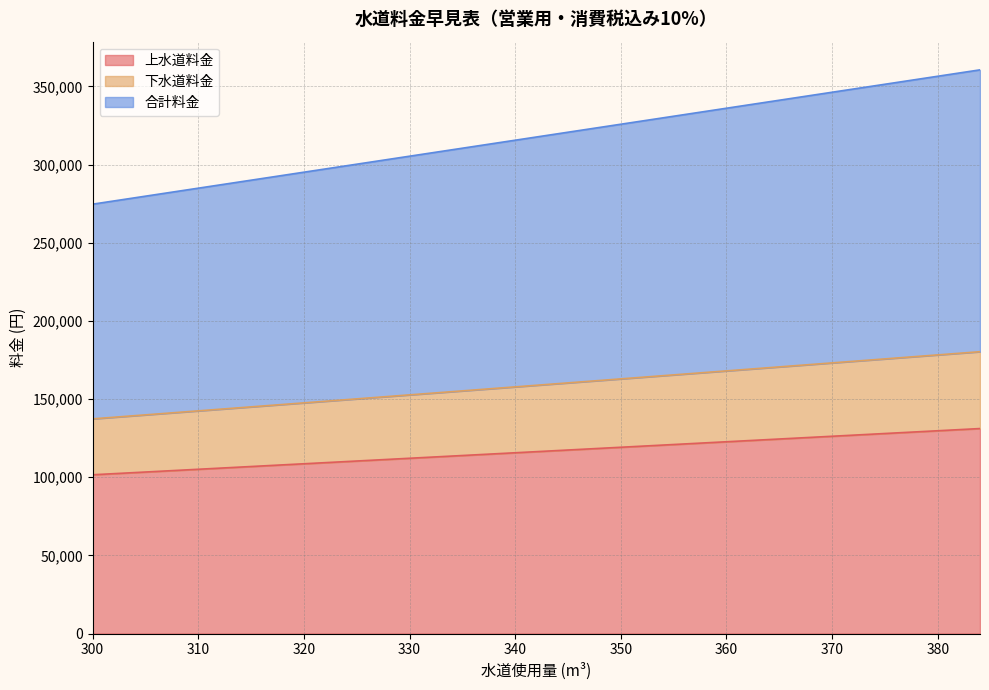

Which has a higher value, 315 or 370?

370